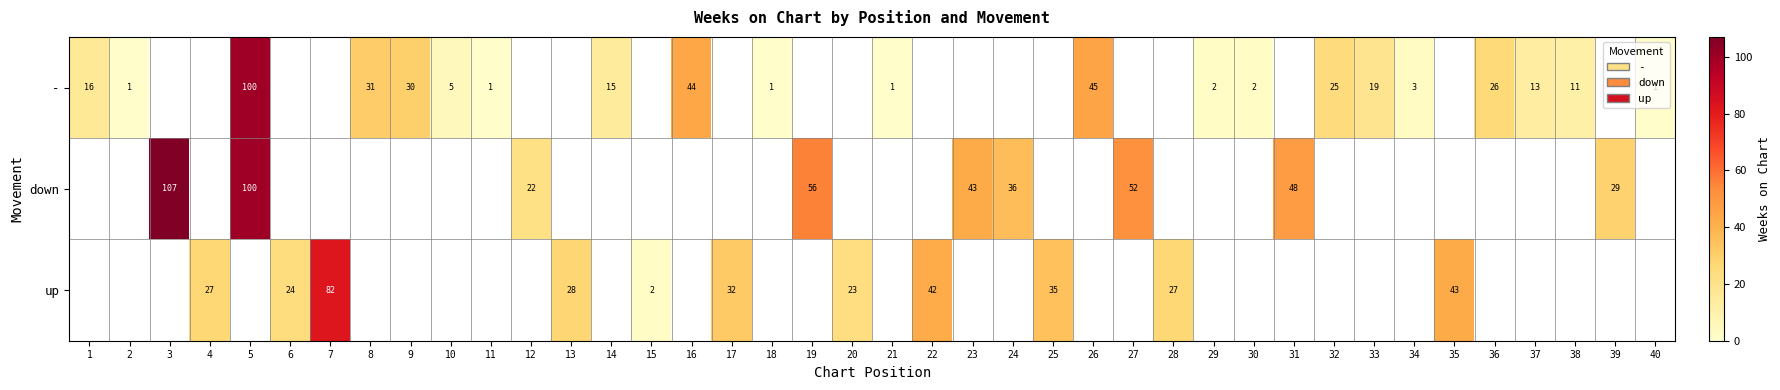

Which category has the highest value across all series?

3